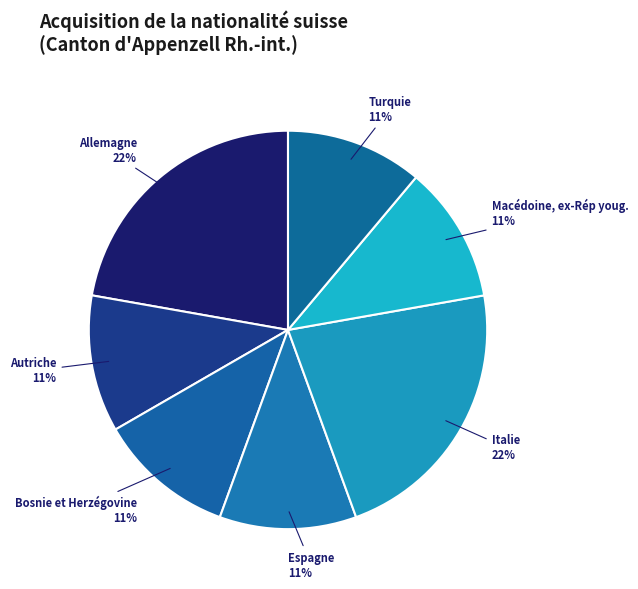

Is there a majority slice in this chart?

No